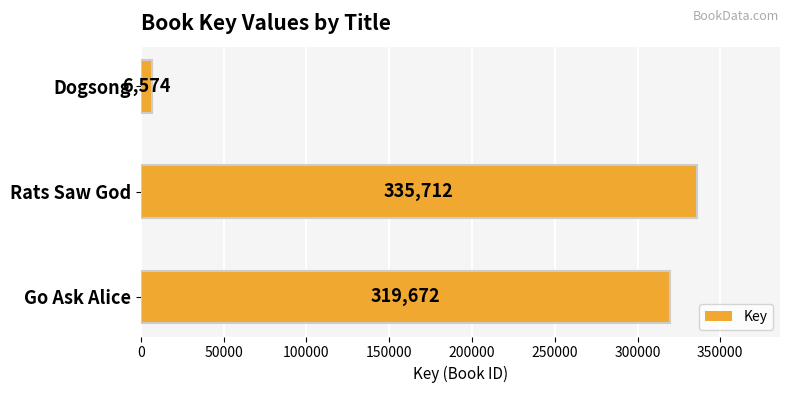

What is the ratio of the value at Rats Saw God to the value at Dogsong?

51.1